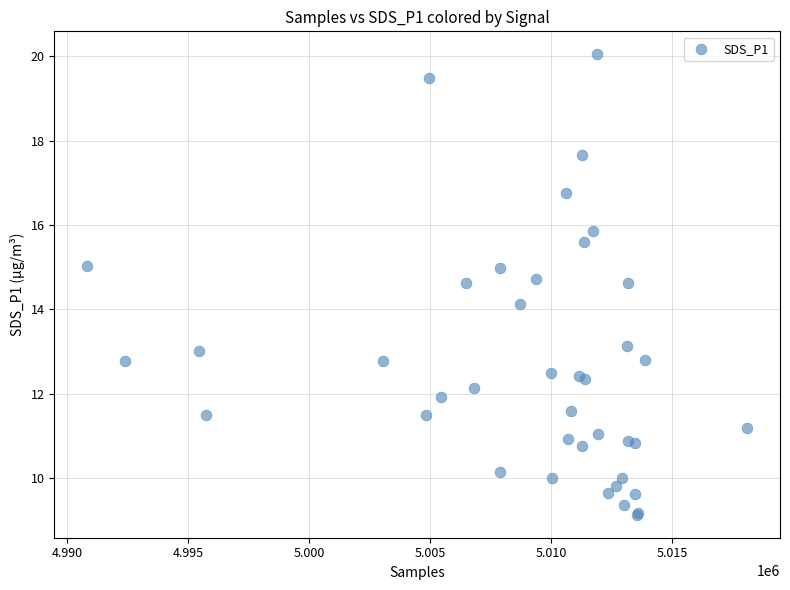

What Y value in the scatter plot is closest to 14?

14.1